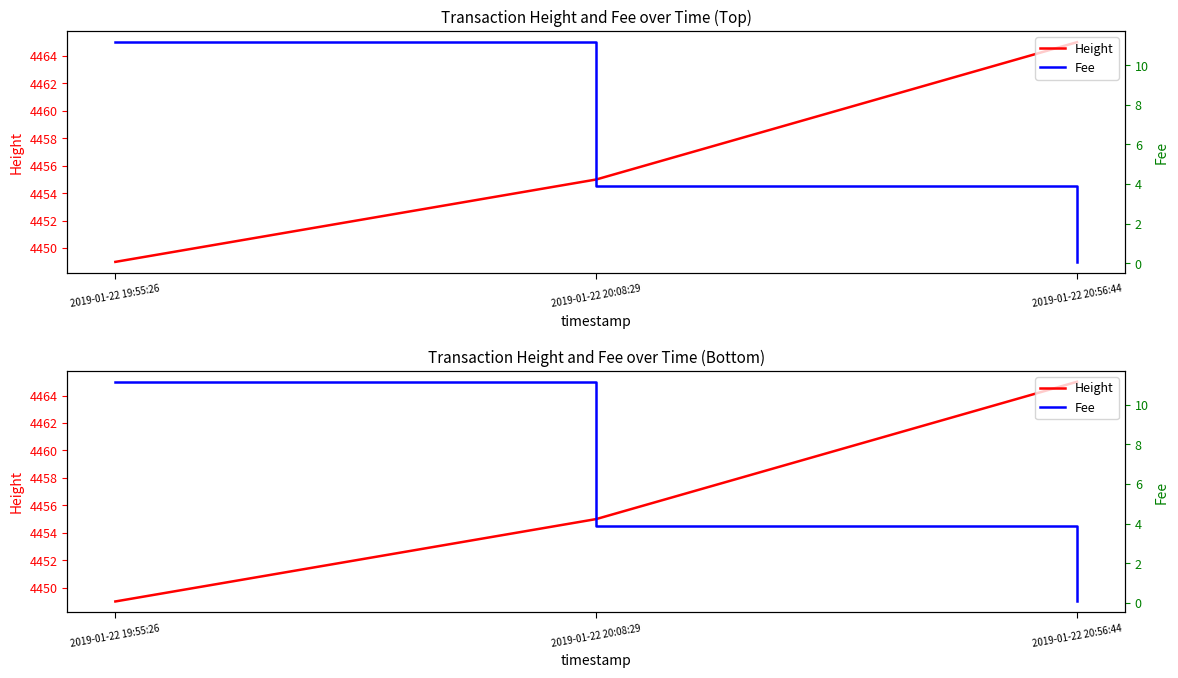

What are all the series names shown in the legend?

Height, Fee